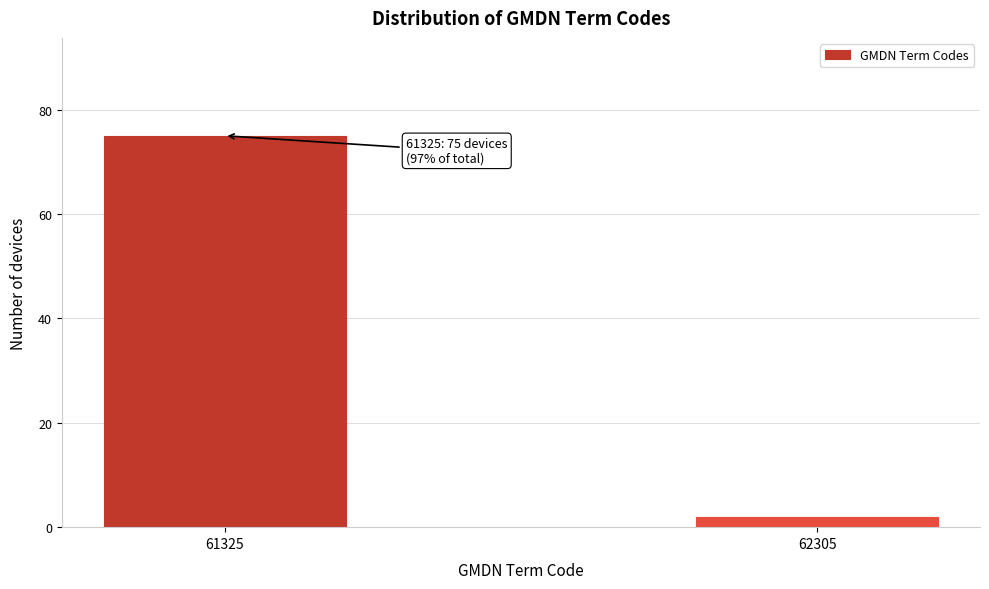

Reading left to right, transcribe all the data shown in this chart.

75	2